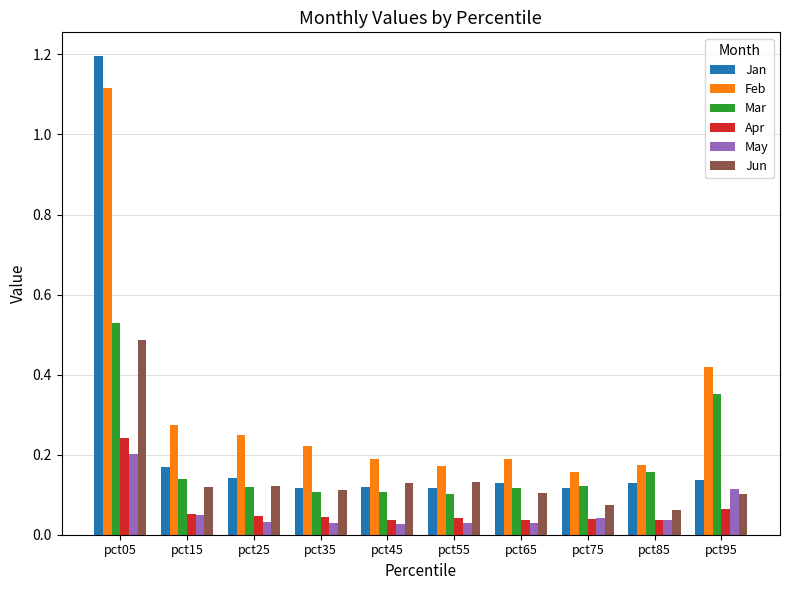

What are all the series names shown in the legend?

Jan, Feb, Mar, Apr, May, Jun